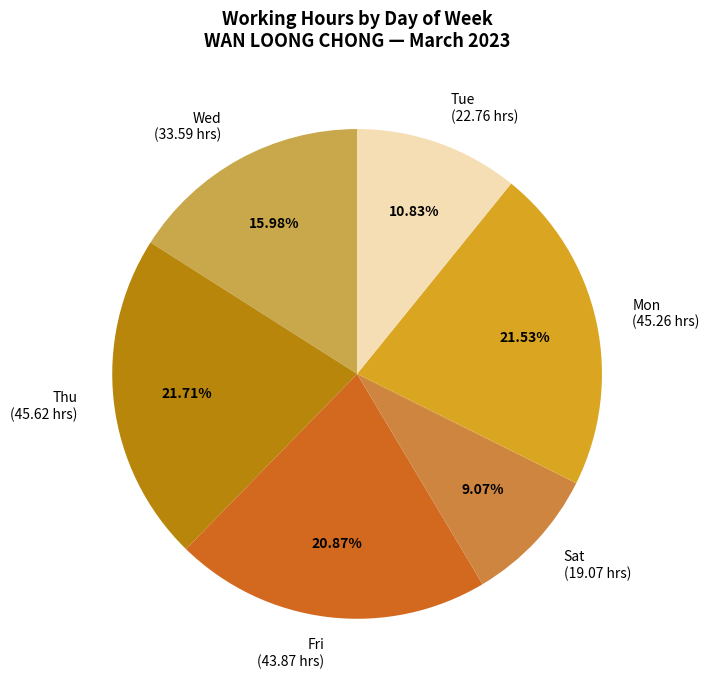

Is there a majority slice in this chart?

No